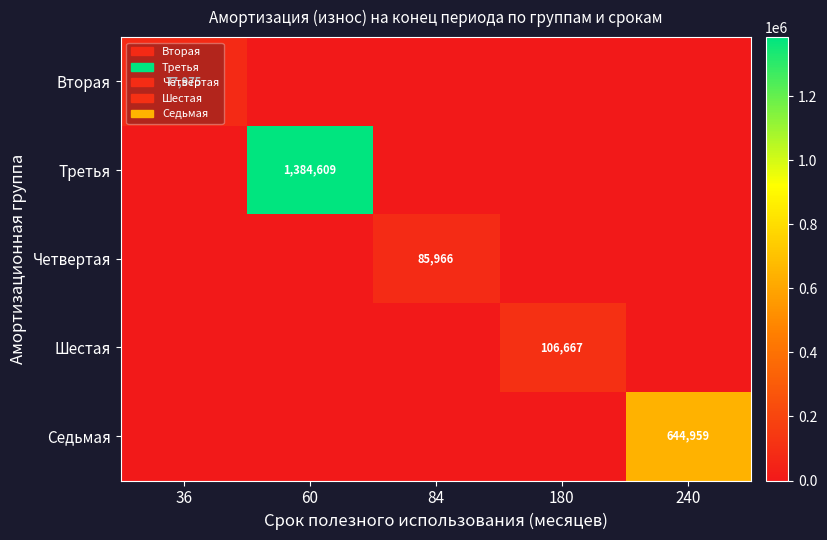

Which category has the lowest value across all series?

60